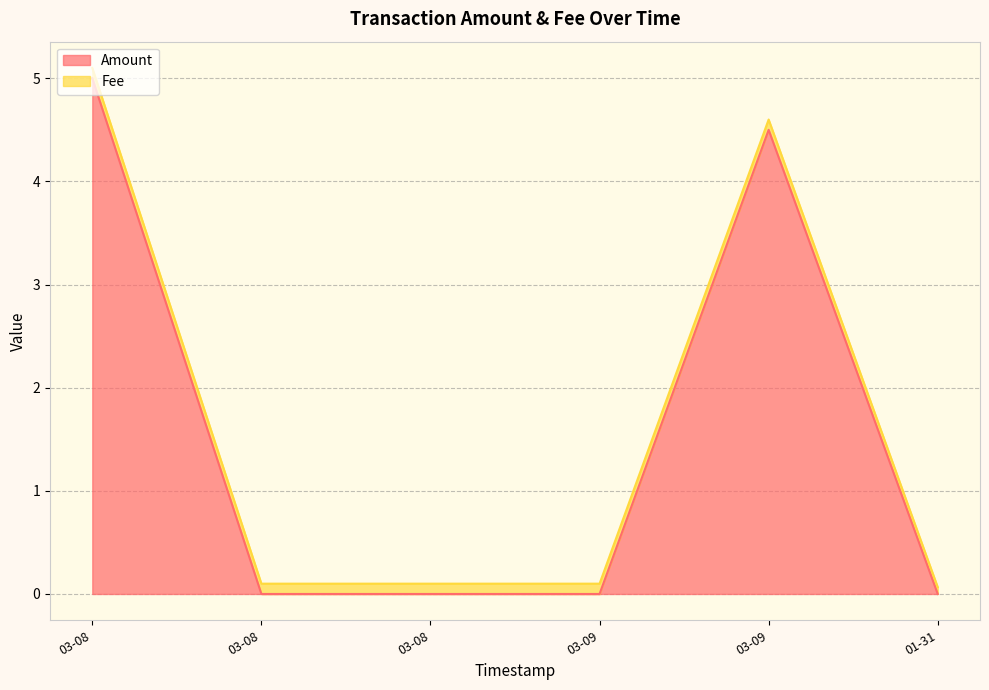

How many intersections are there between Amount and Fee?

3